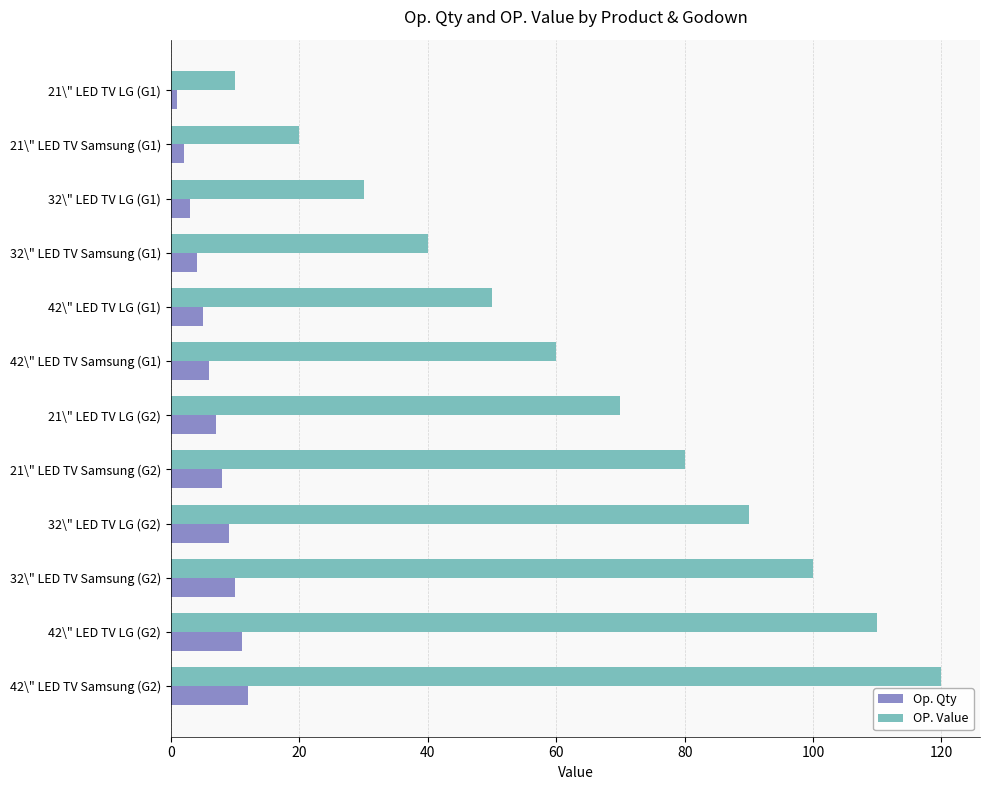

Is the value of Op. Qty at 32\" LED TV LG (G1) greater than the value of OP. Value at 21\" LED TV LG (G2)?

No